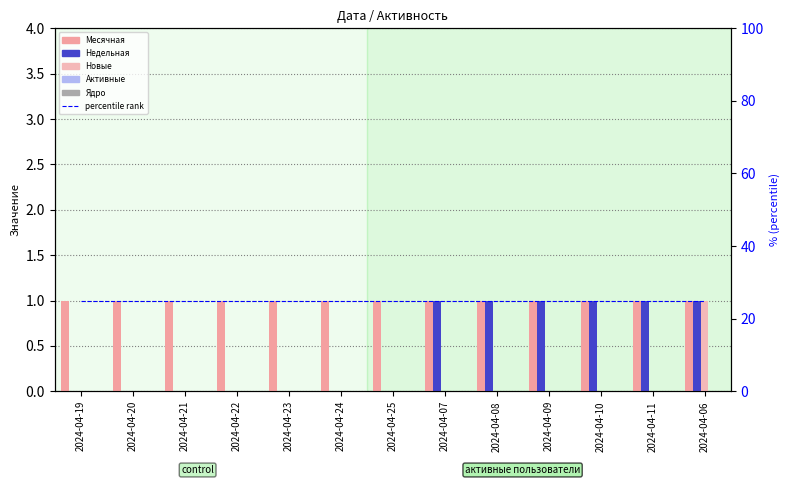

At which label does Недельная reach its peak?

2024-04-07